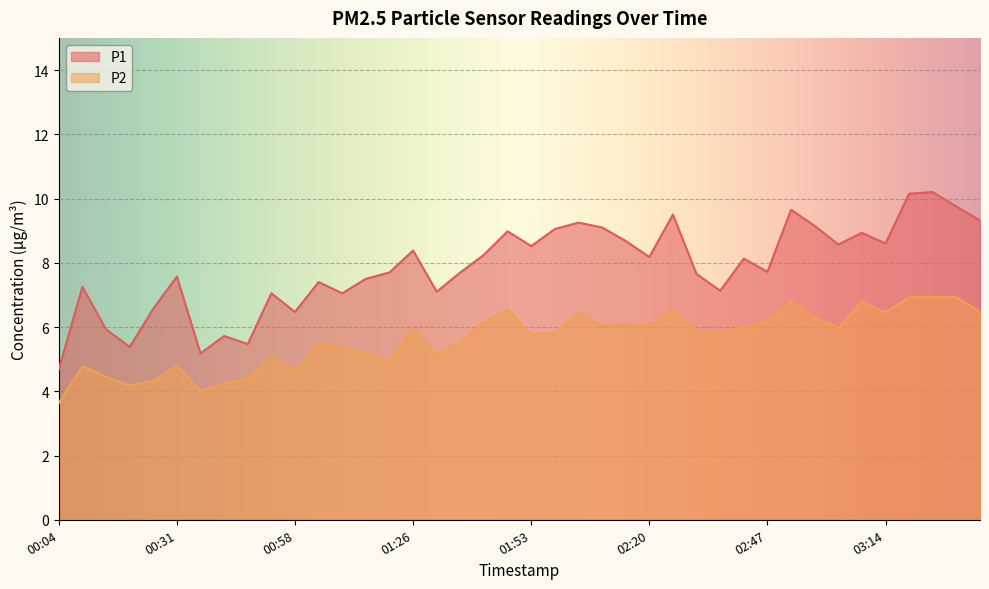

How many interior local valleys does the P2 series have?

11